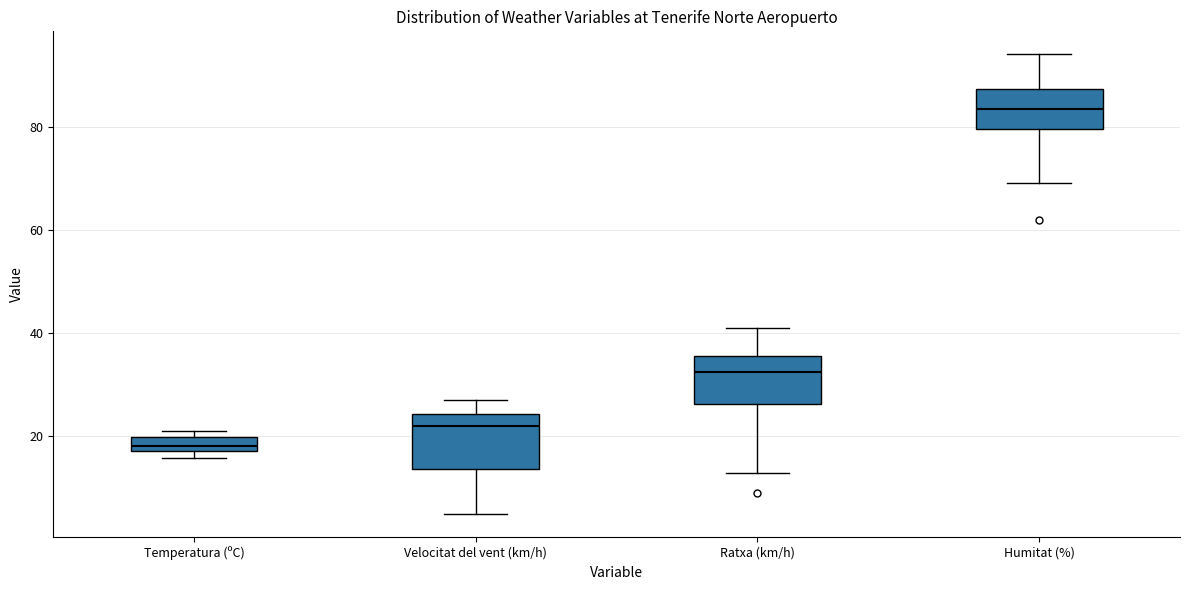

Which box has the highest median line?

Humitat (%)